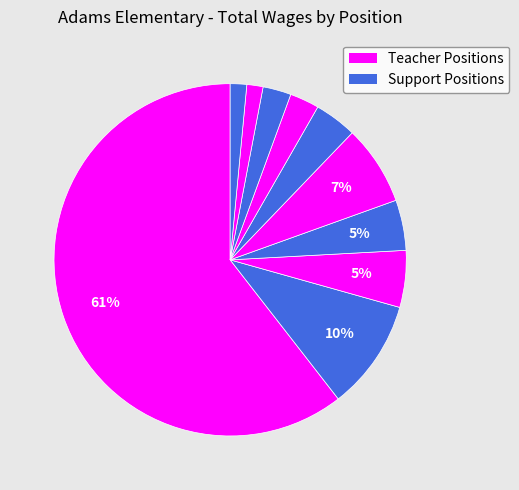

How many slices are in this pie chart?

10